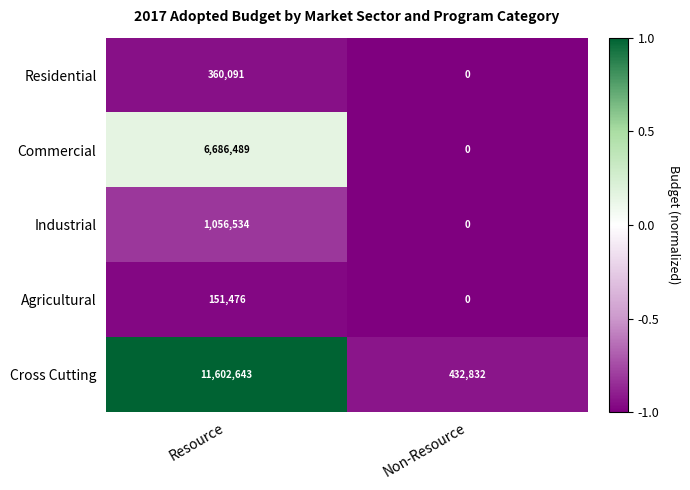

At which category is the sum across all series the highest?

Resource